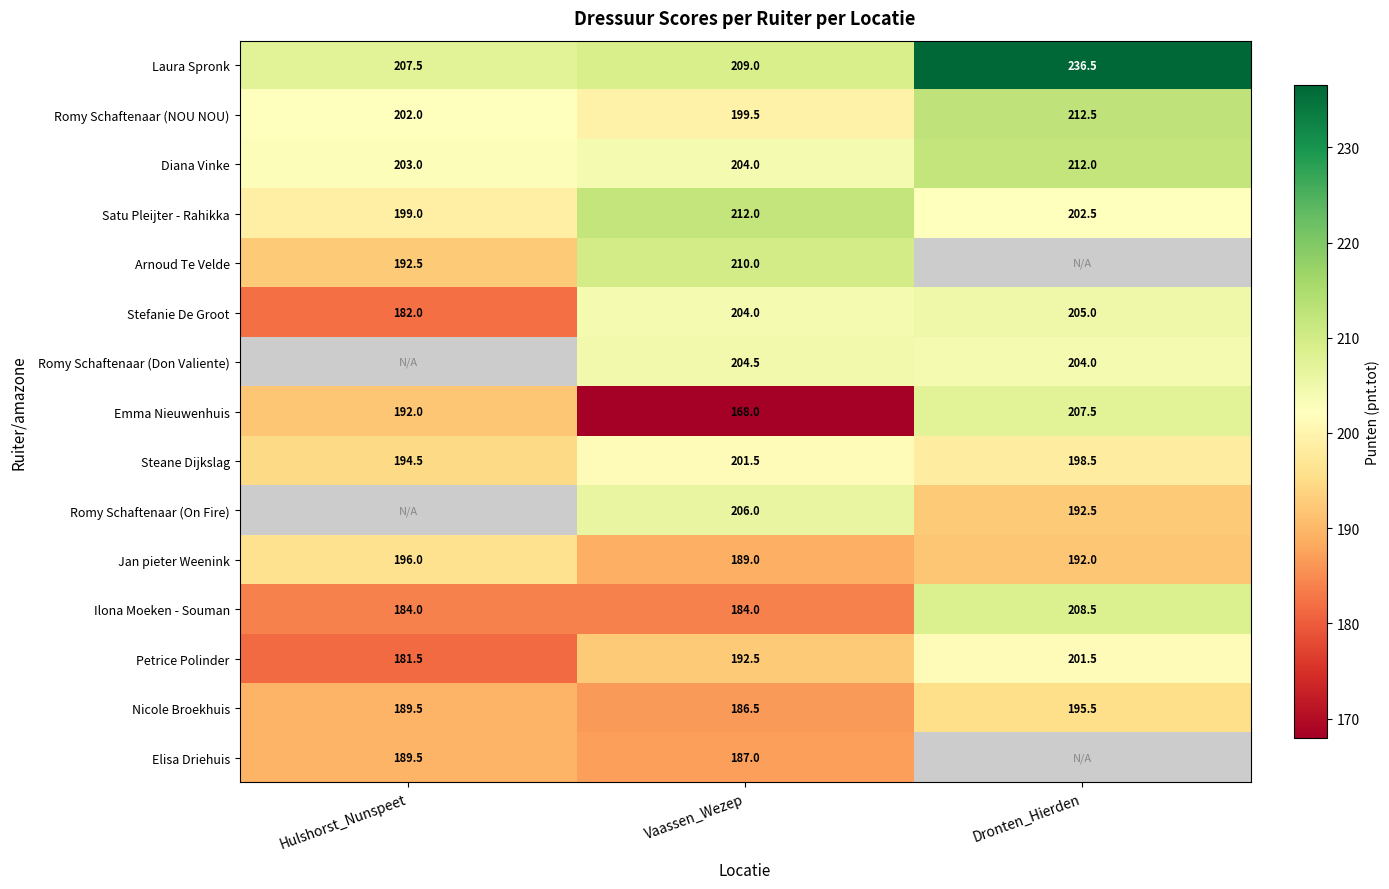

How many categories are shown in the chart?

3